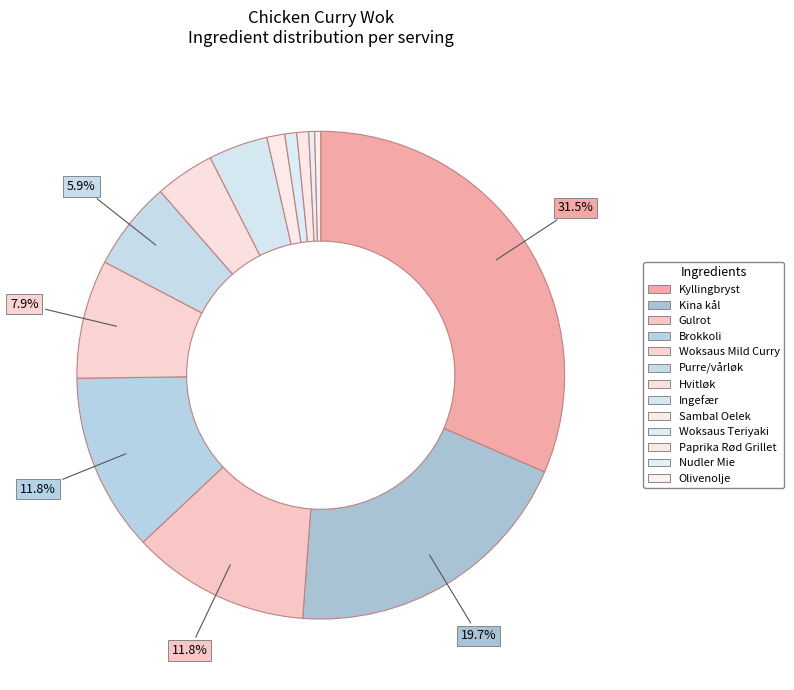

To the nearest percent, what percentage of the pie is Woksaus Teriyaki?

1%